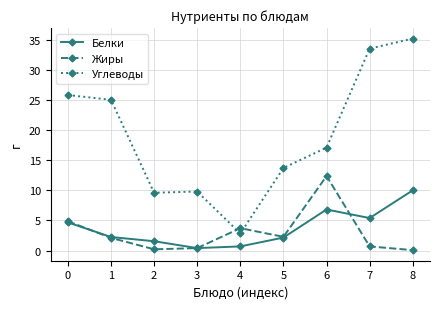

The value of Жиры at 0 is 4.9. True or false?

True